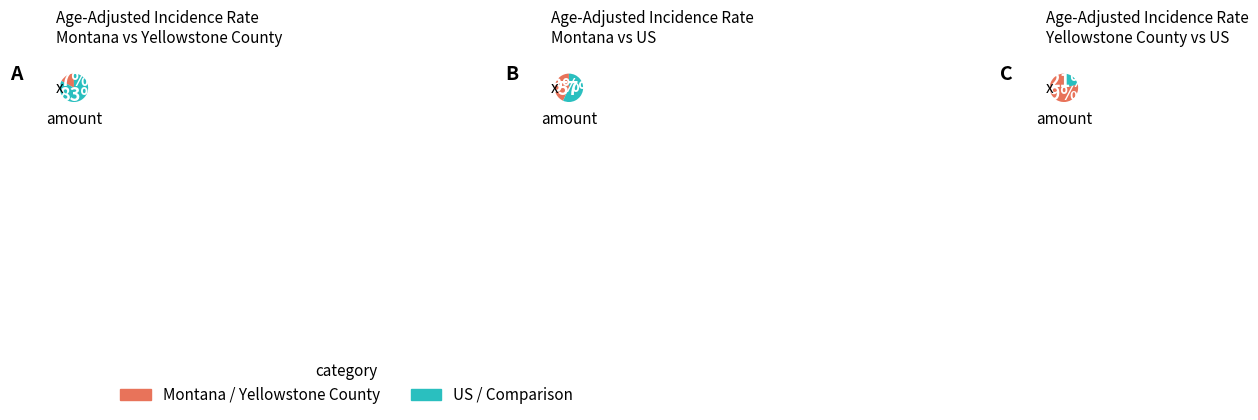

What is the ratio of the value at Yellowstone County to the value at US (SEER+NPCR)?

3.7